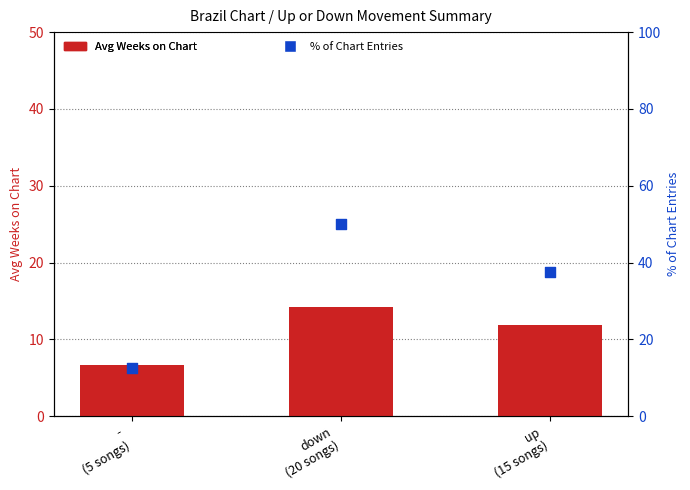

What are all the series names shown in the legend?

Avg Weeks on Chart, % of Chart Entries